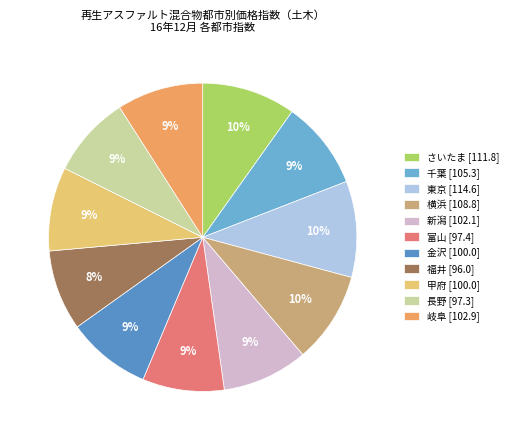

Does any single category account for the majority?

No